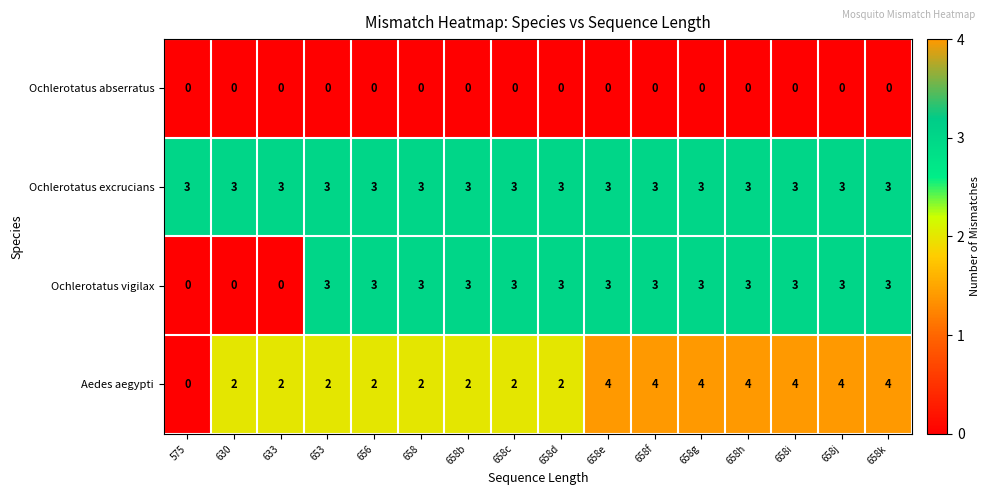

Is the value of Aedes aegypti at 658i greater than the value of Ochlerotatus vigilax at 658g?

Yes